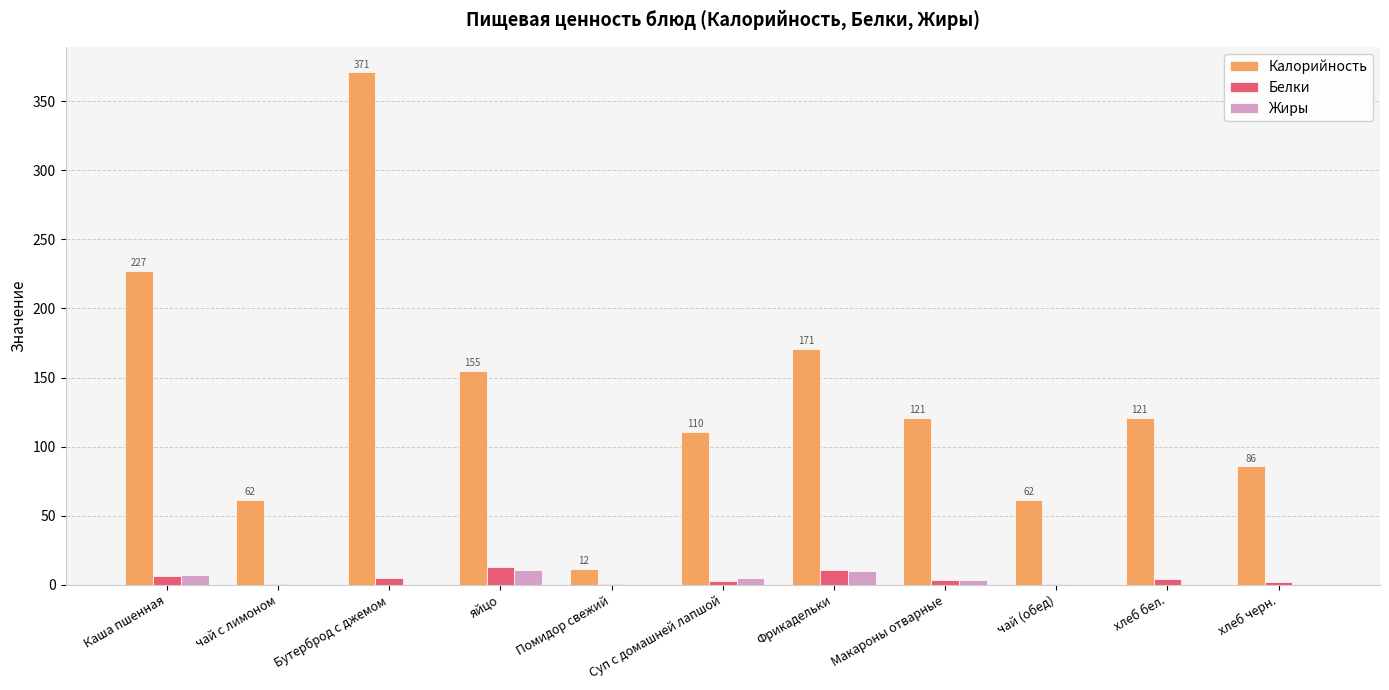

What is the highest value of the Белки series?

12.6